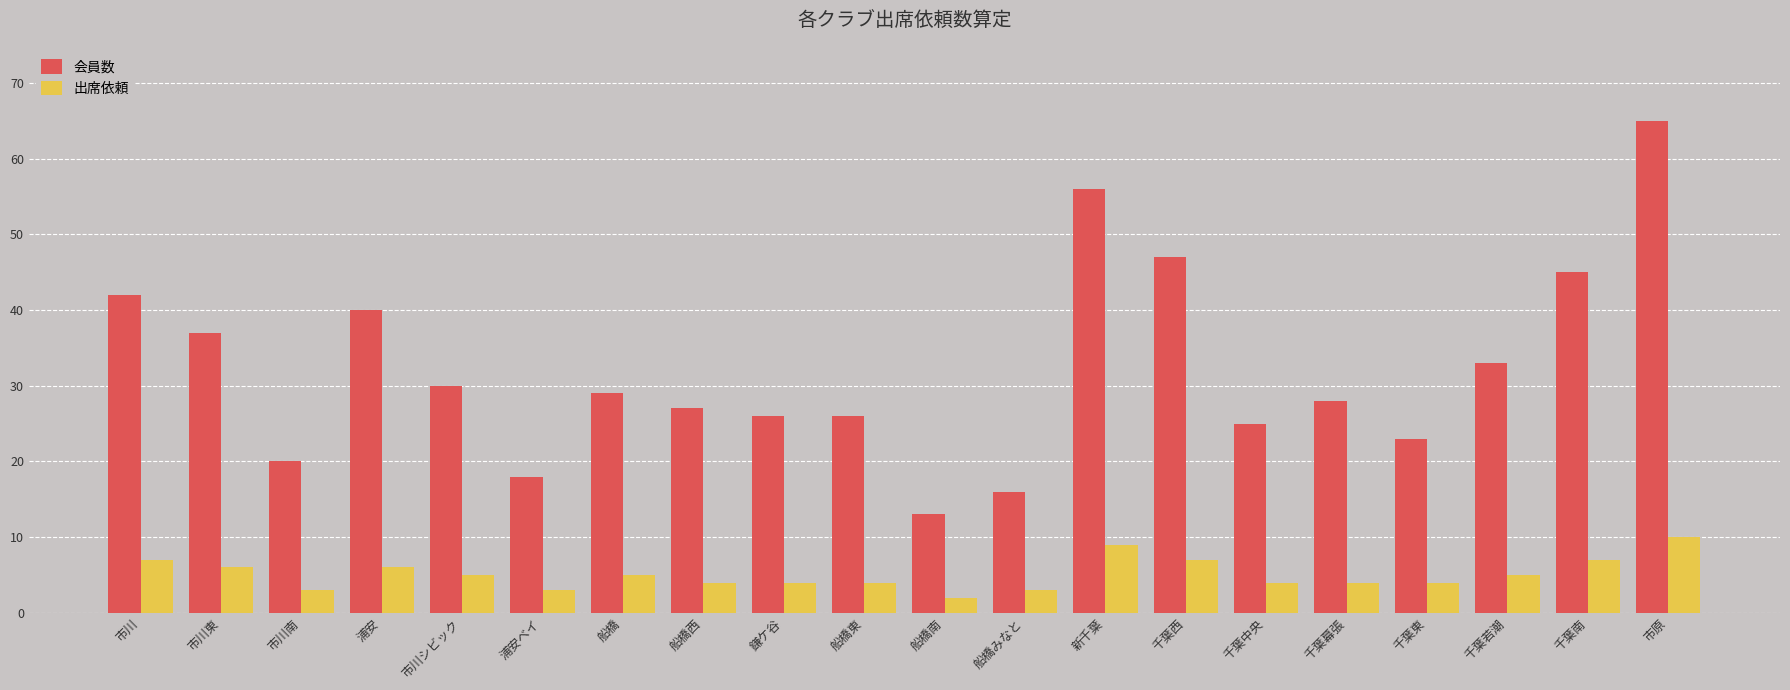

Between 船橋西 and 市原, which series saw the biggest shift?

会員数